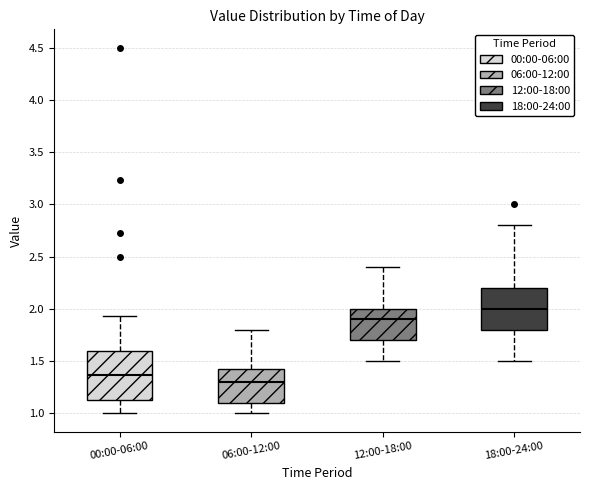

Which box has the lowest median line?

06:00-12:00